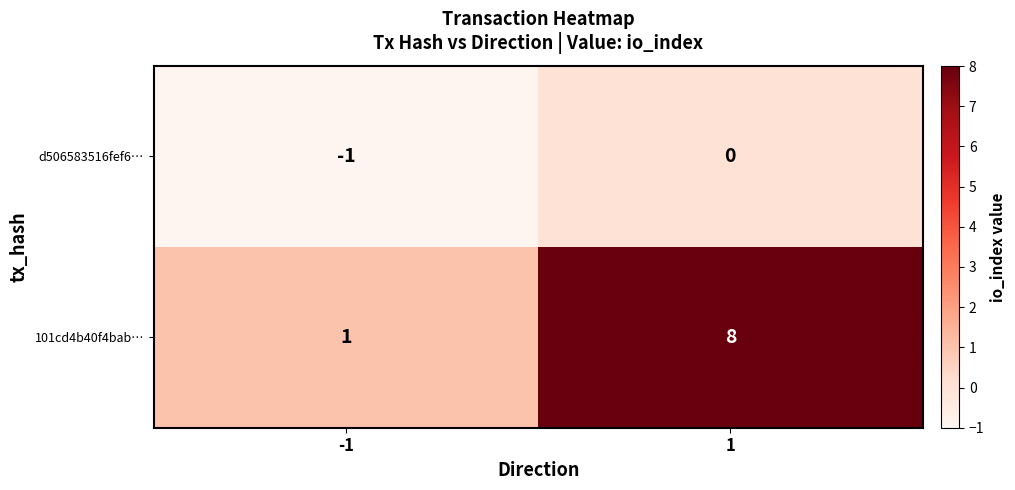

What is the difference between the maximum and minimum values in the 101cd4b40f4bab… series?

7